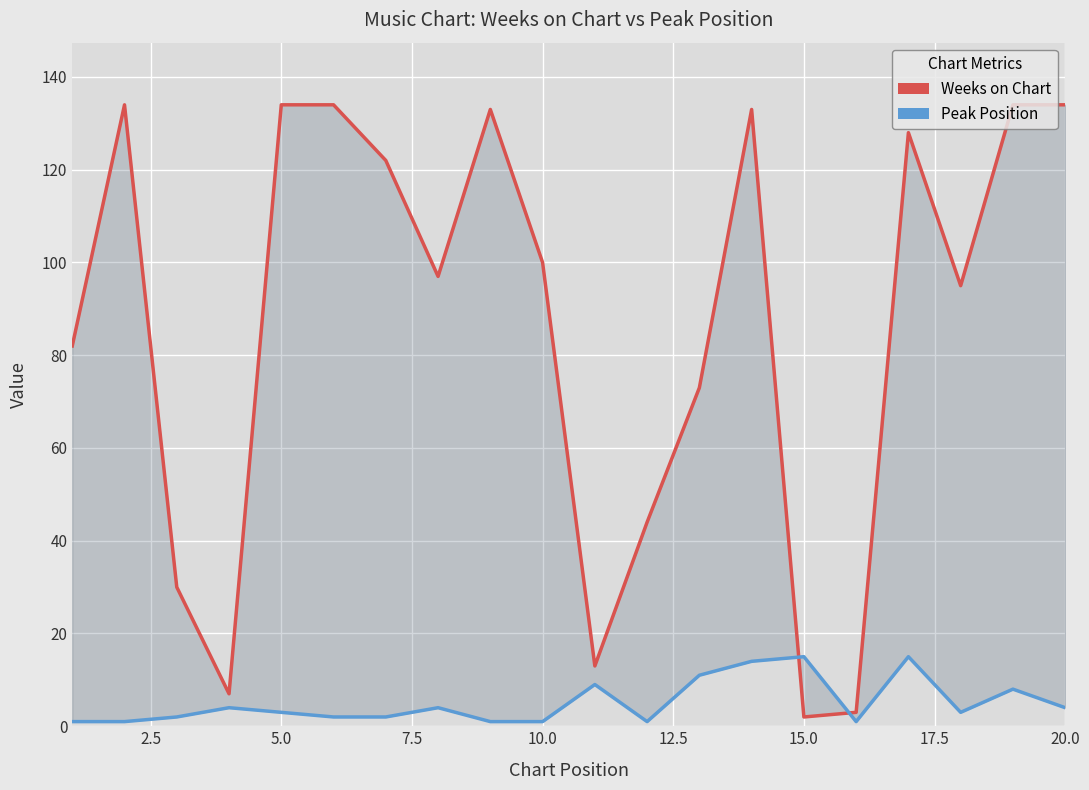

Which series ends up on top after the final intersection of Weeks on Chart and Peak Position?

Weeks on Chart